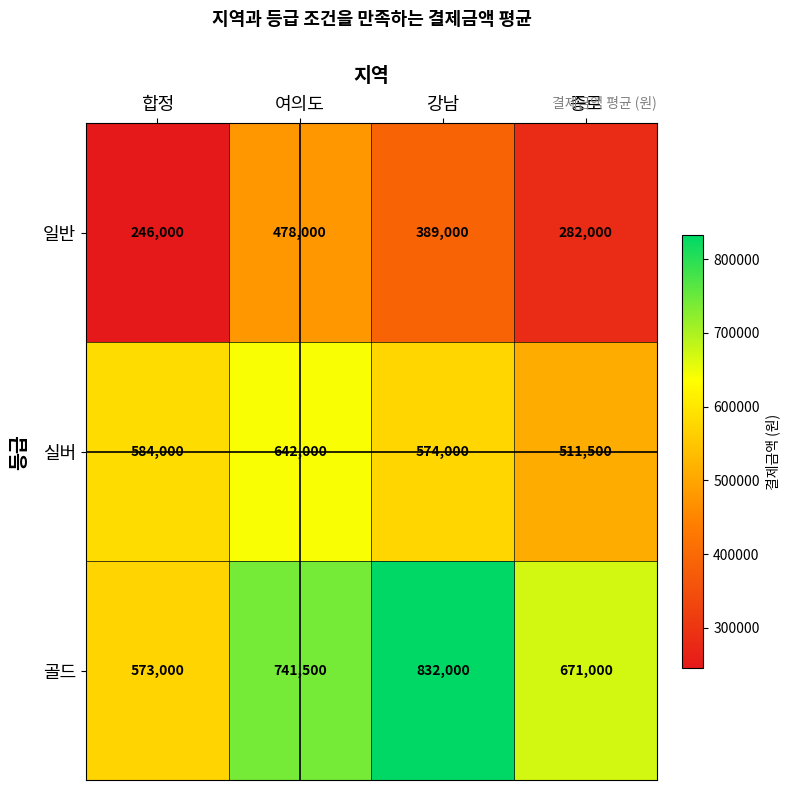

Where is 골드 nearest to the value 702500?

종로